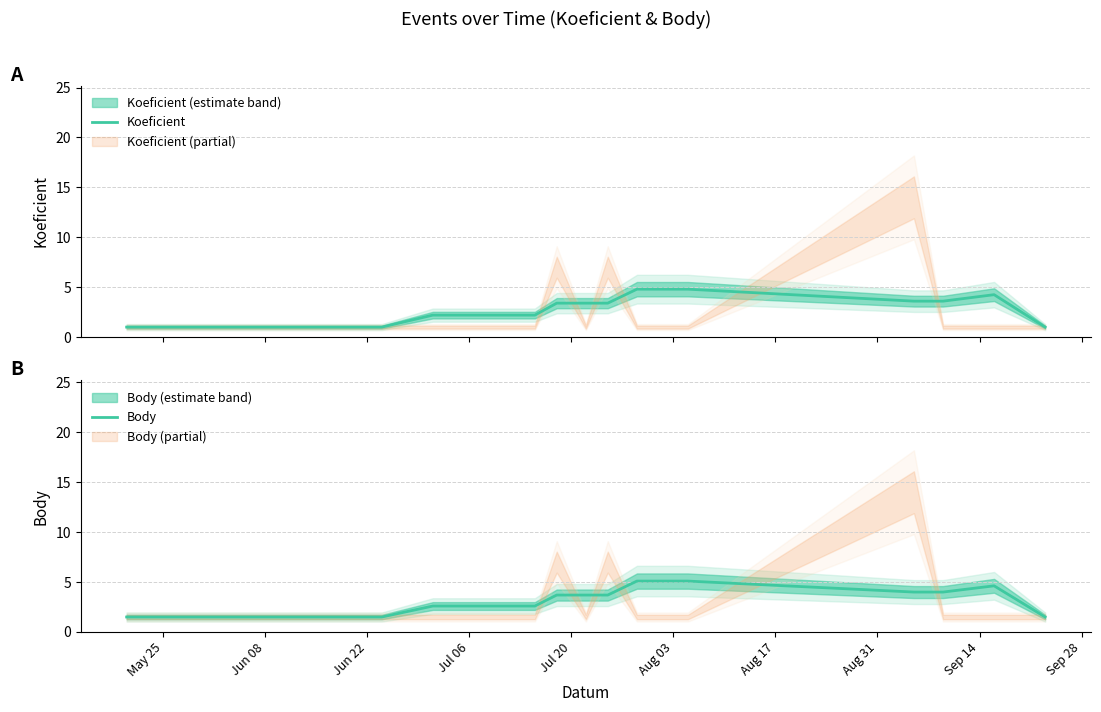

What is the maximum value for Body?

5.1